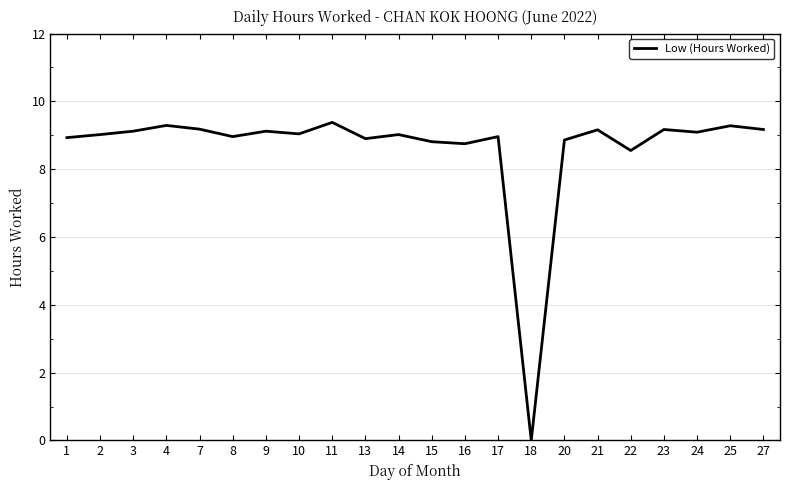

At which label is the value closest to 4?

18